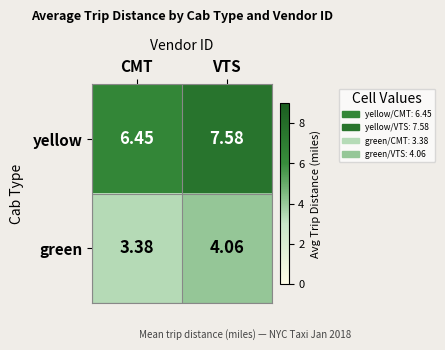

How many data points does each series have?

2